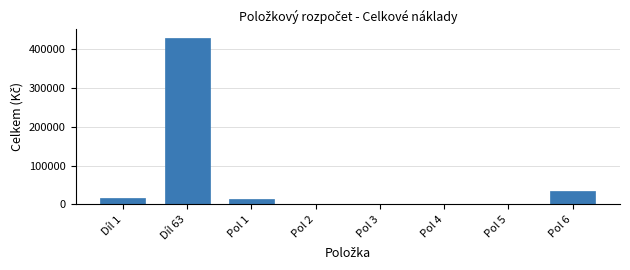

What is the maximum value shown in the chart?

429023.4